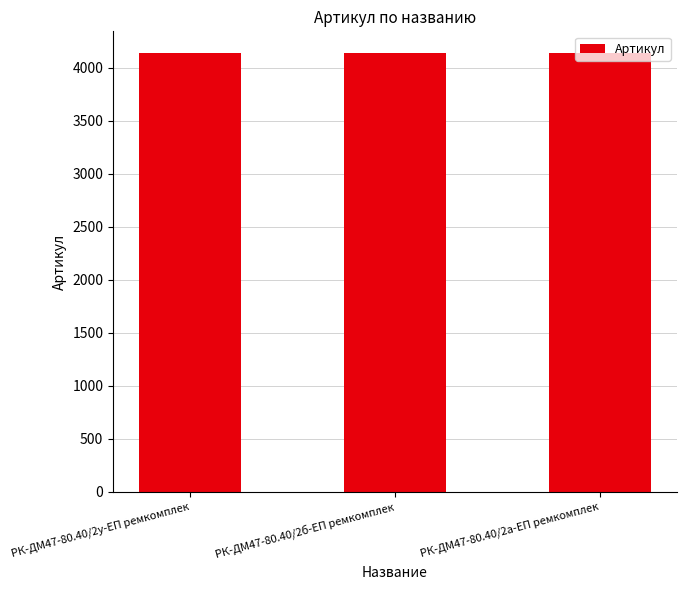

How many series are shown in this chart?

1